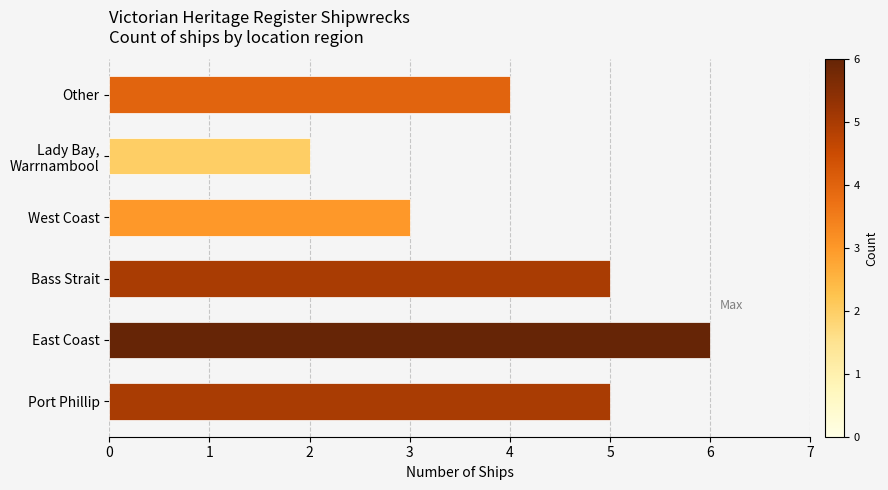

What is the difference between the second highest and minimum values?

3